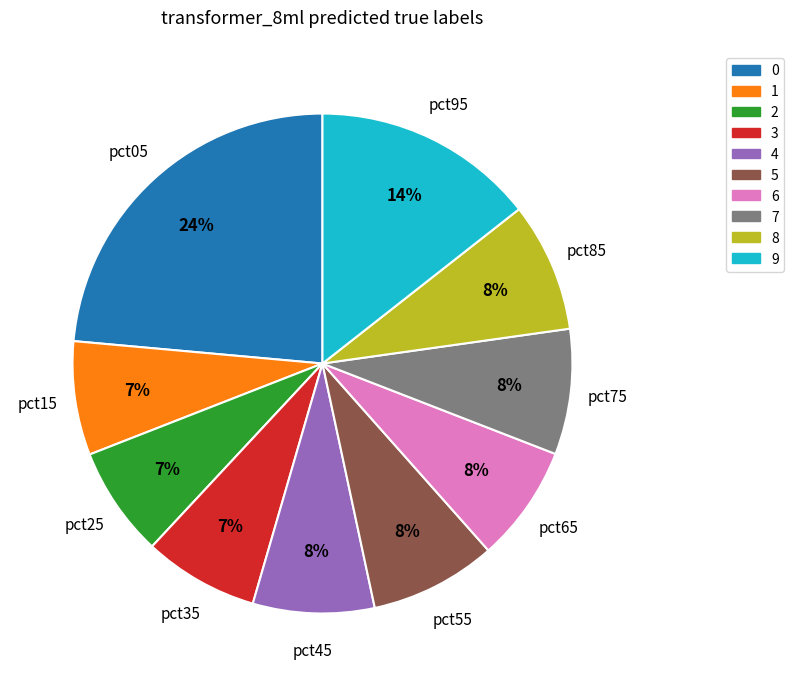

Does any single category account for the majority?

No